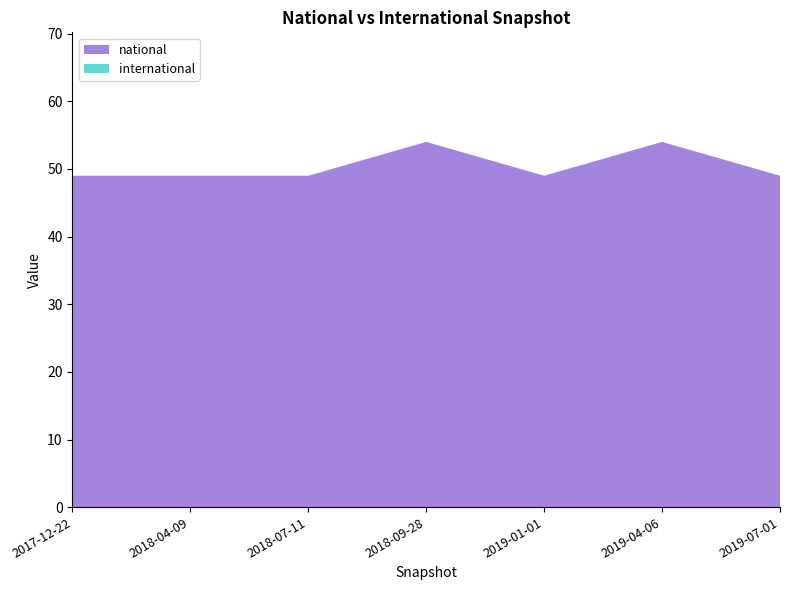

Reading left to right, extract all data points from this chart.

national: 2017-12-22=49	2018-04-09=49	2018-07-11=49	2018-09-28=54	2019-01-01=49	2019-04-06=54	2019-07-01=49
international: 2017-12-22=0	2018-04-09=0	2018-07-11=0	2018-09-28=0	2019-01-01=0	2019-04-06=0	2019-07-01=0